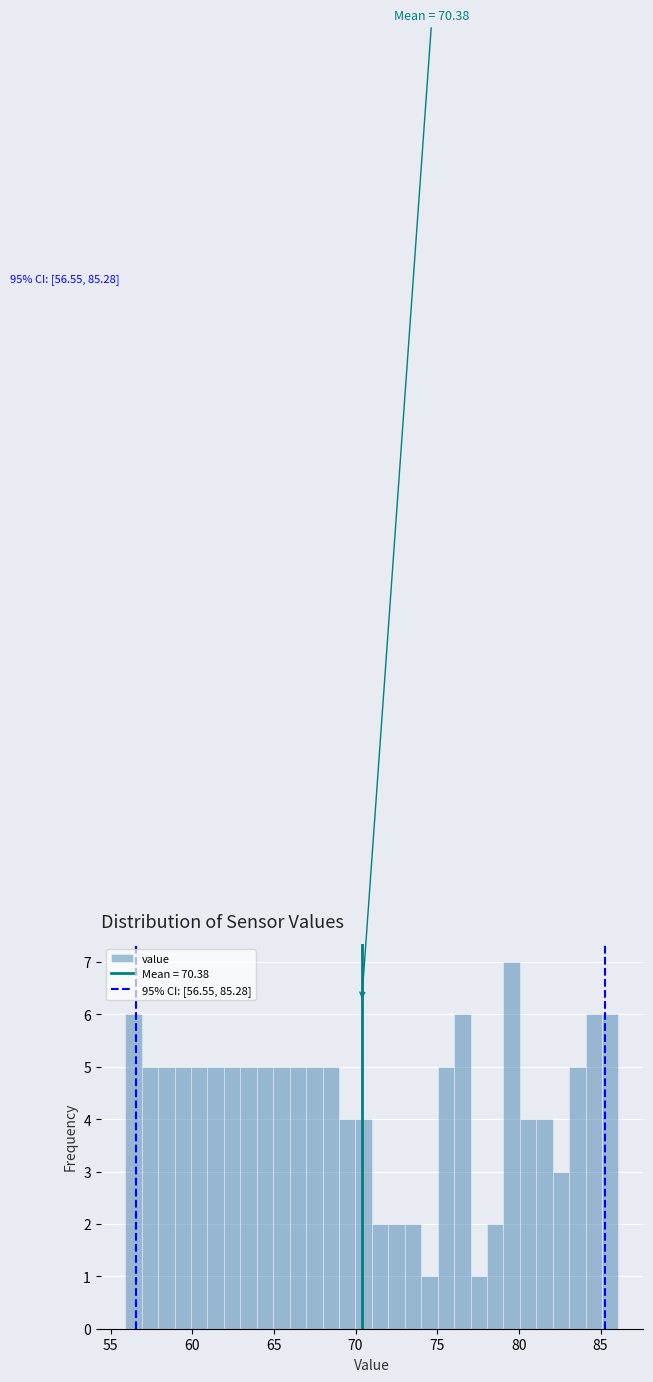

Read against the x-axis, roughly where is the centre of the tallest bar?

79.5